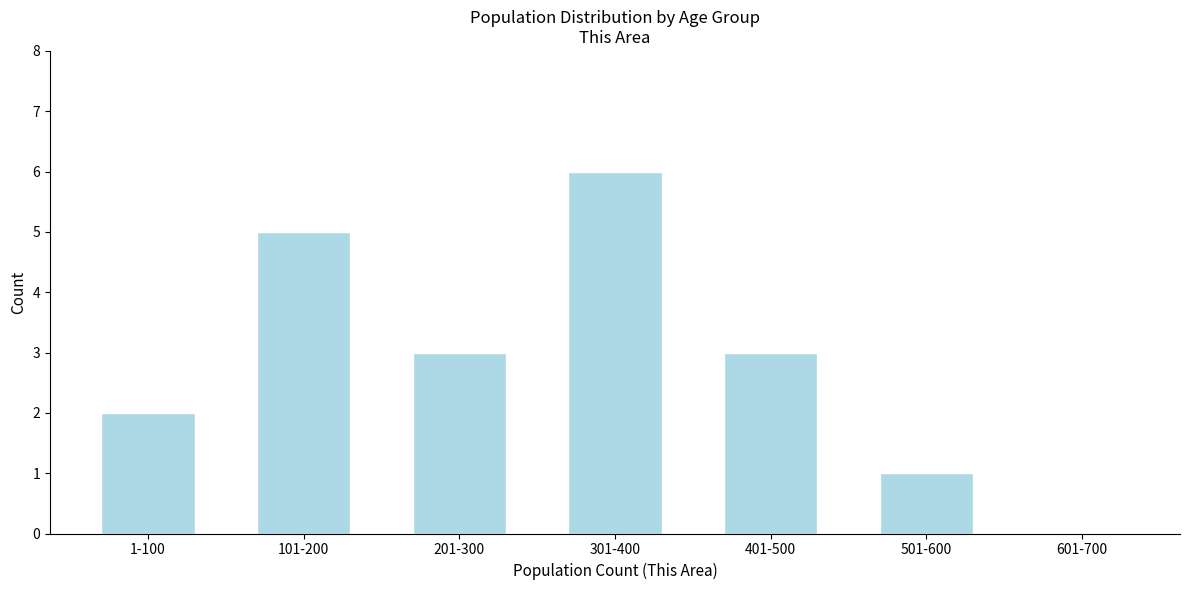

Reading left to right, transcribe all the data shown in this chart.

1-100=2	101-200=5	201-300=3	301-400=6	401-500=3	501-600=1	601-700=0